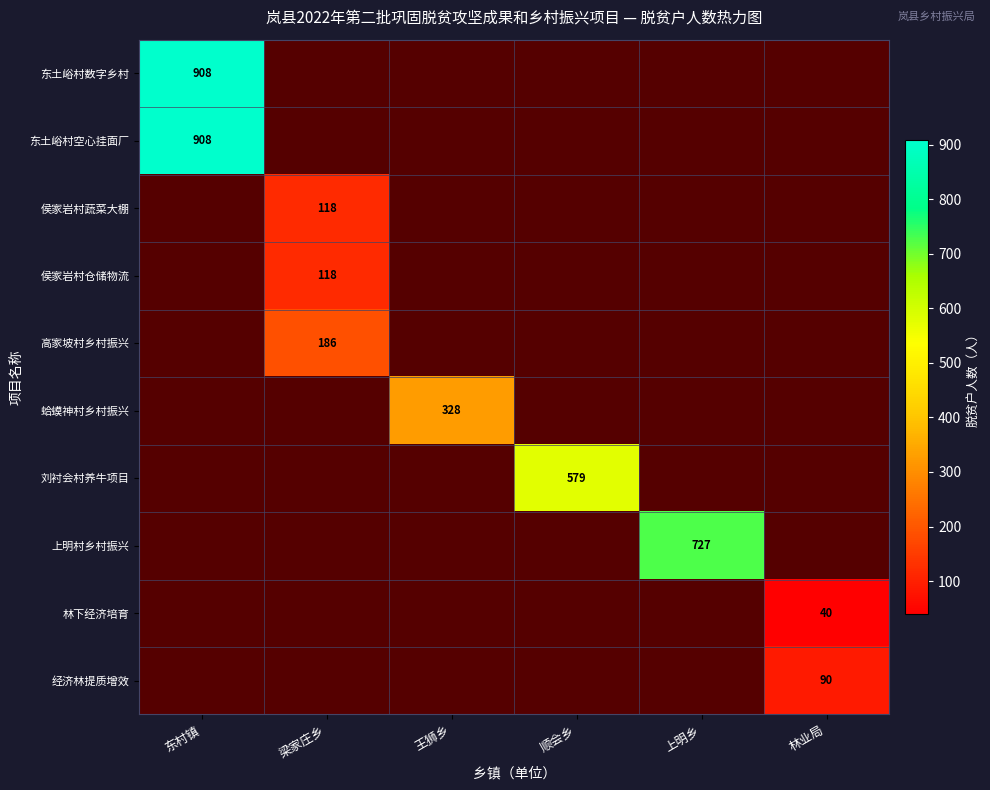

What is the minimum value shown in the chart?

40.0